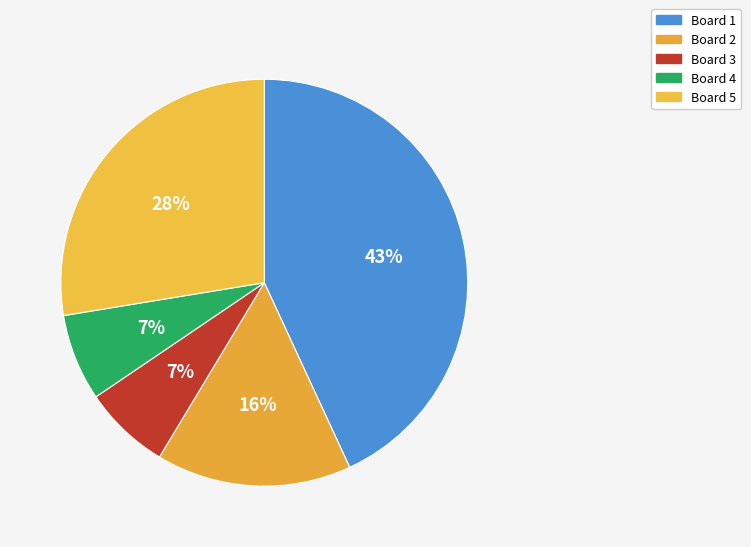

Is there a majority slice in this chart?

No